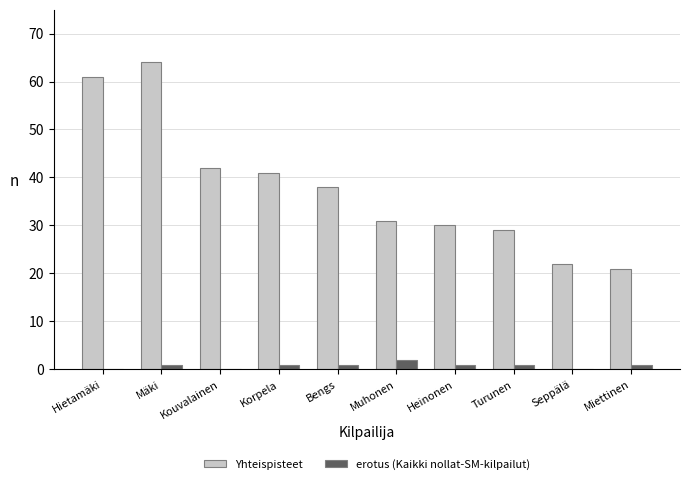

What is the sum of all erotus (Kaikki nollat-SM-kilpailut) values?

8